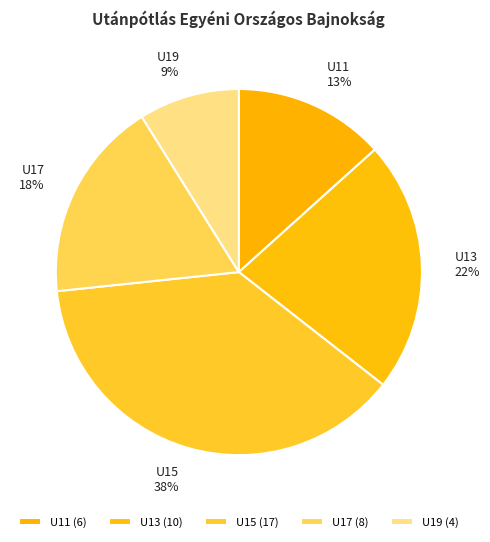

To the nearest percent, what is the average slice percentage?

20%